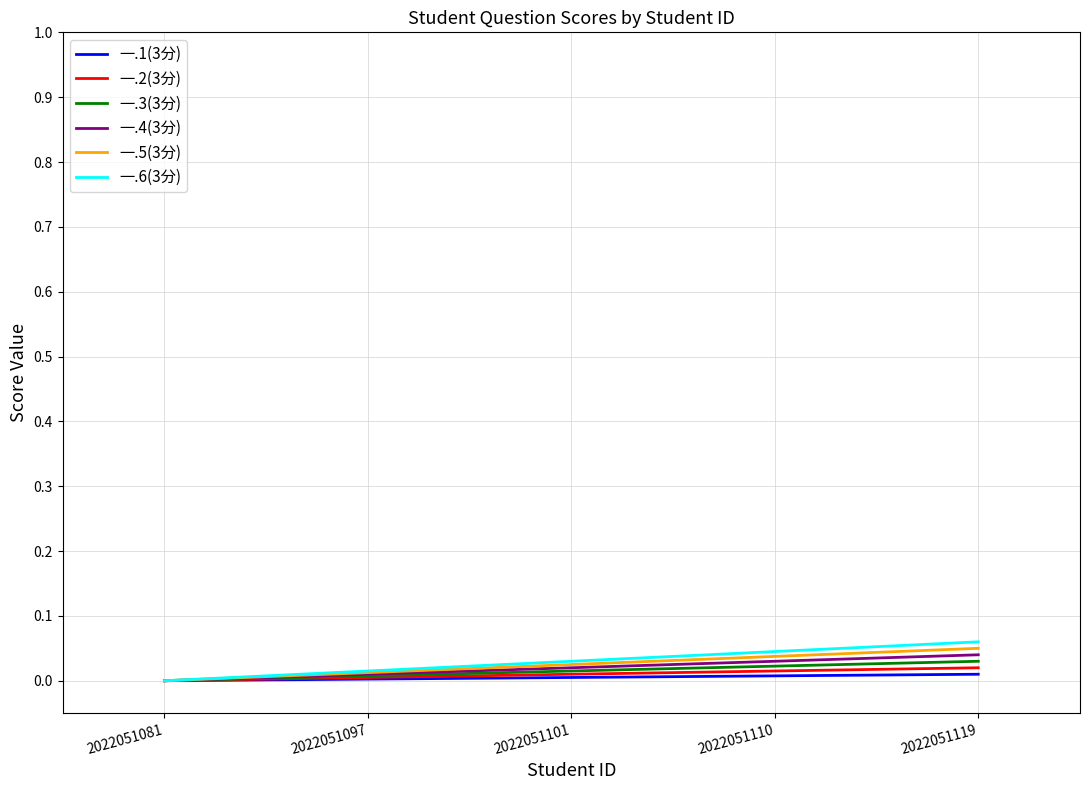

True or false: 一.5(3分) and 一.6(3分) intersect in this chart.

False